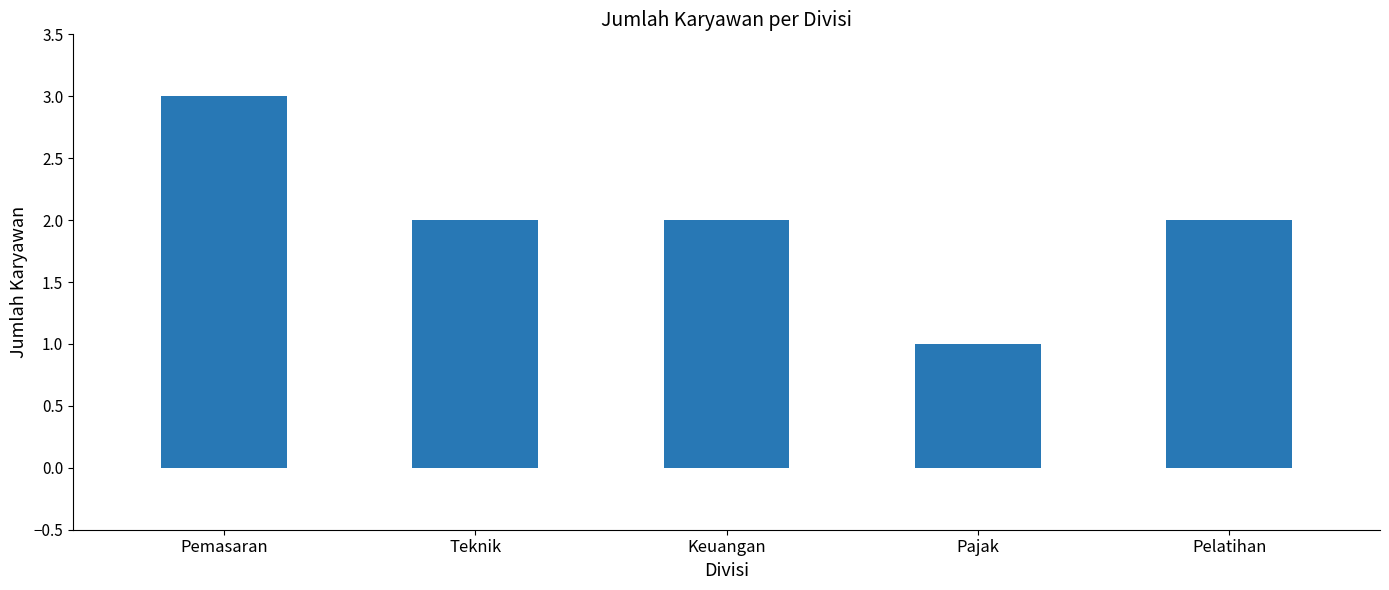

The chart shows a value of 1 at Teknik. True or false?

False